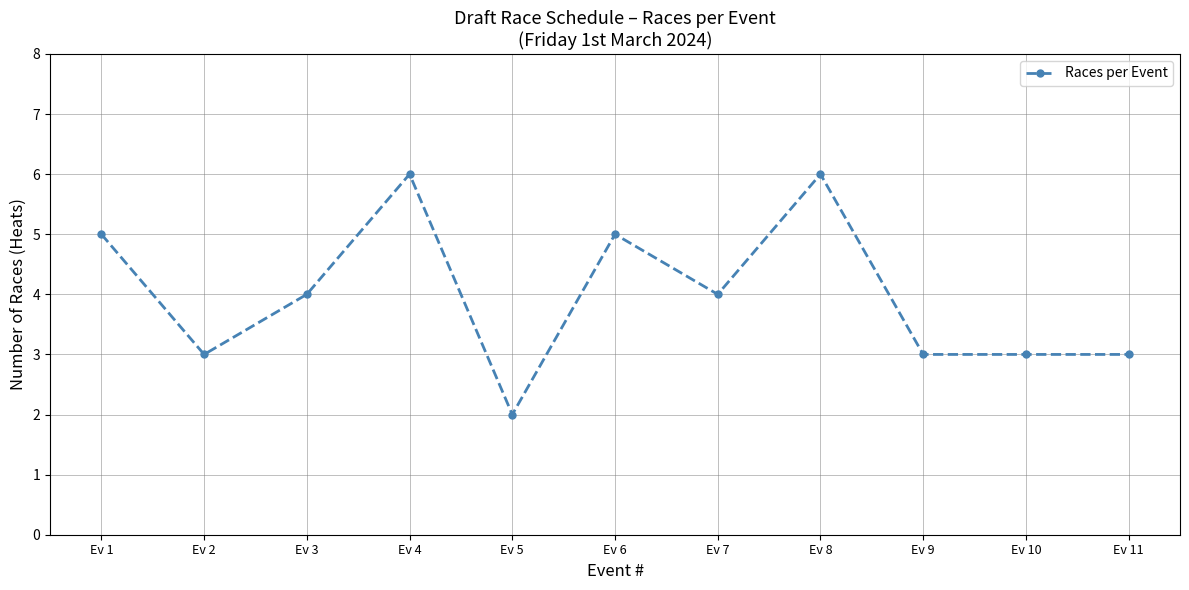

Count the values in the range 3 to 5.

8